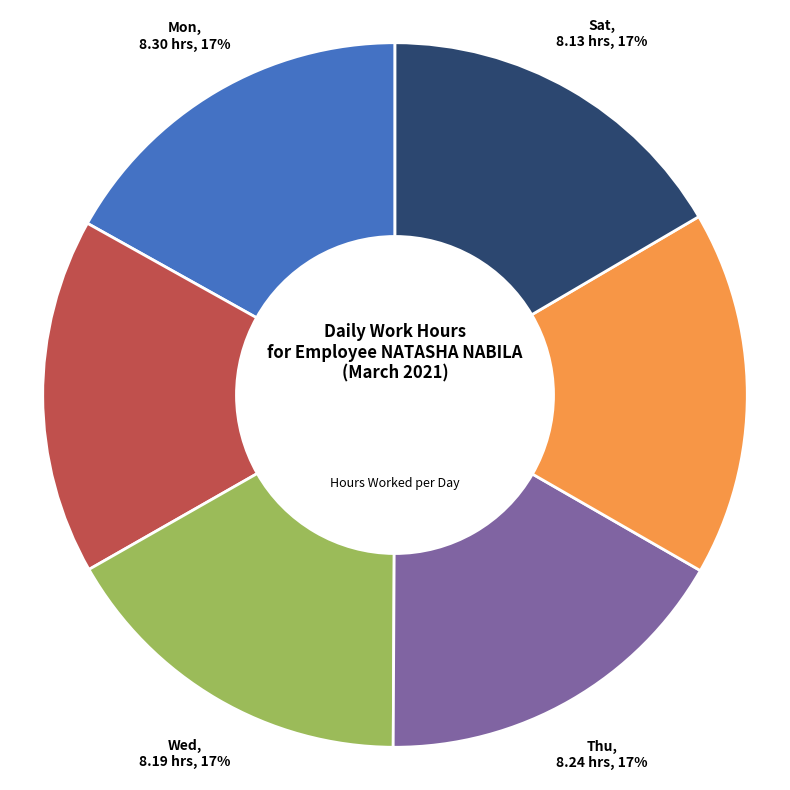

To the nearest percent, what is the difference between the largest and smallest slice percentages?

1%